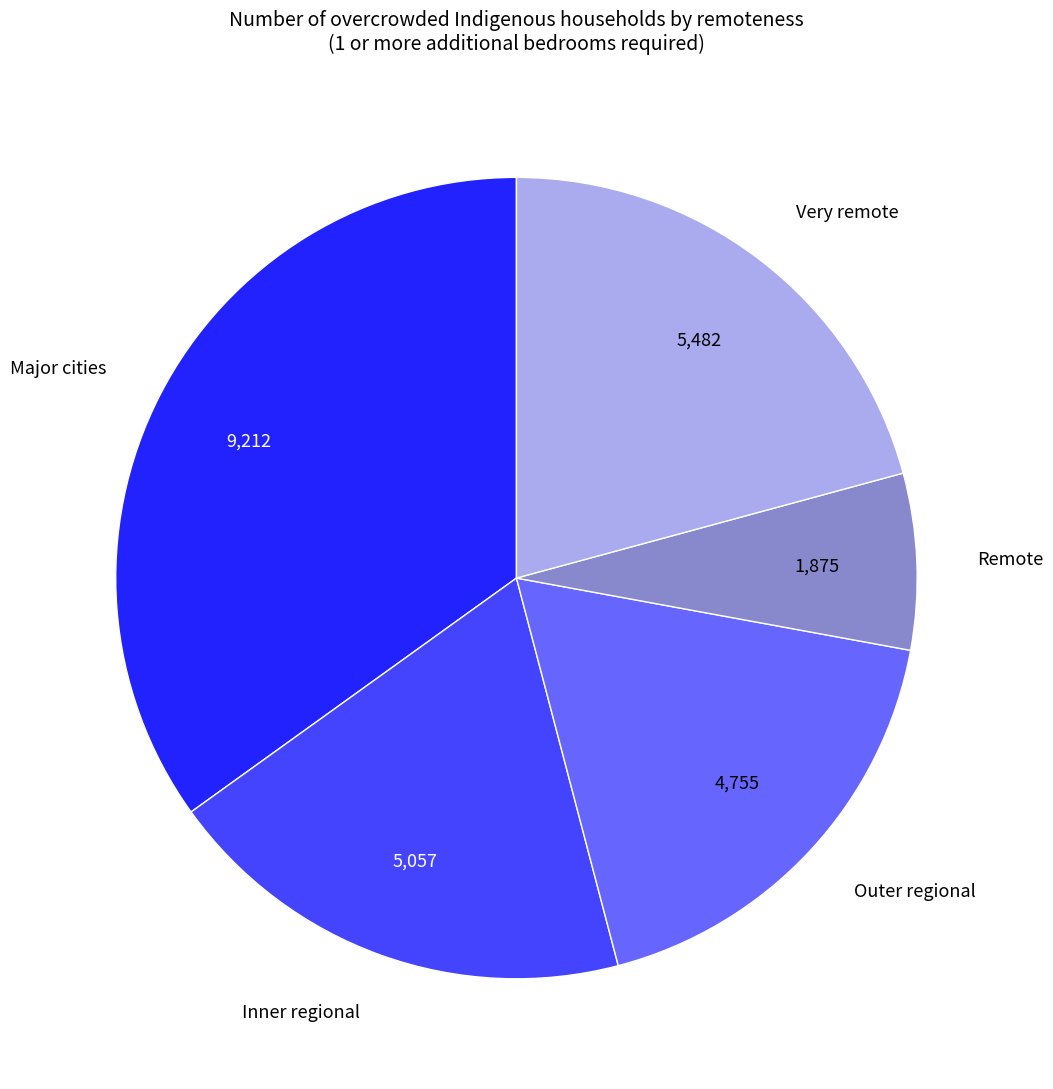

Which has a higher value, Inner regional or Outer regional?

Inner regional